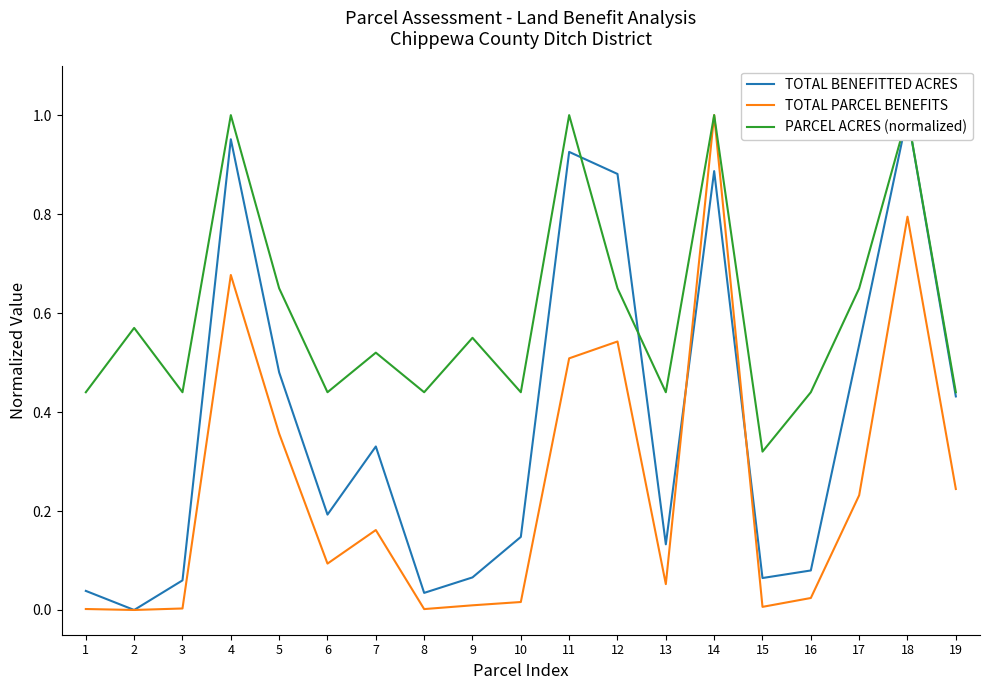

Count the number of data series in this chart.

3